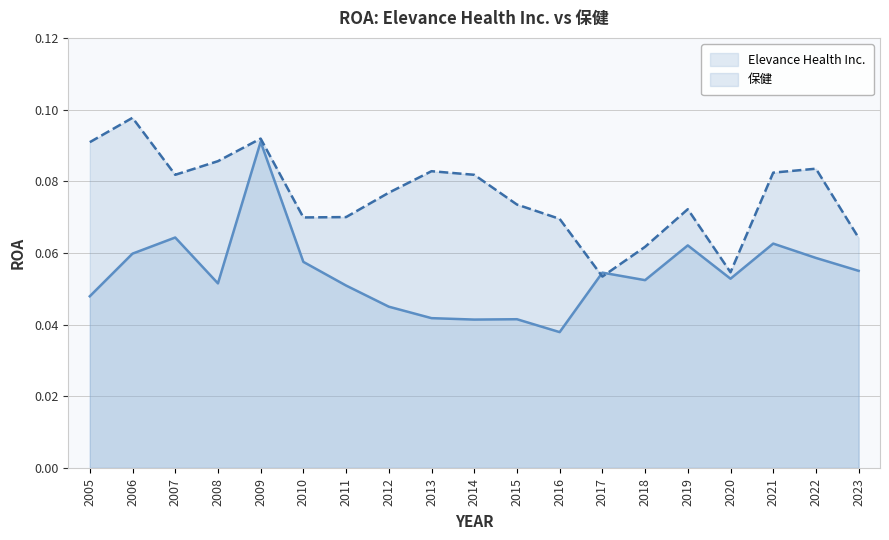

What is the lowest value of the 保健 series?

0.1